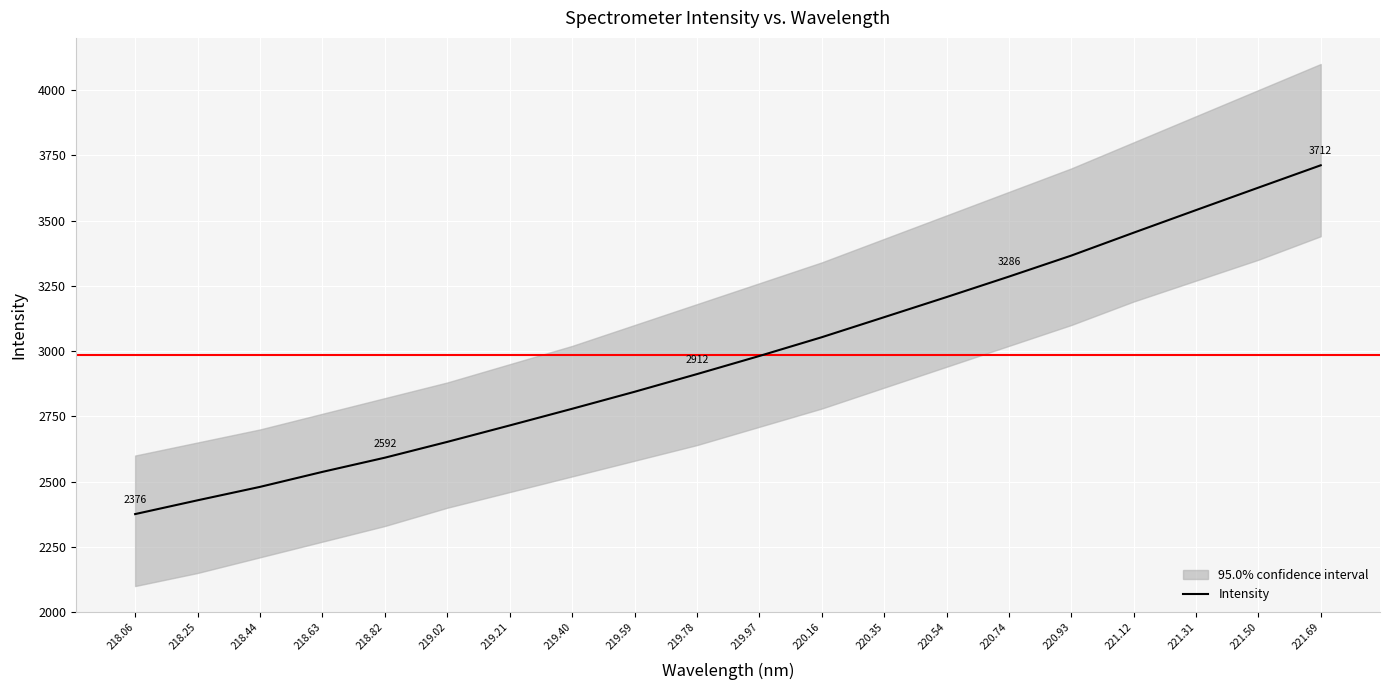

The value at 219.78 is 1444.2. True or false?

False